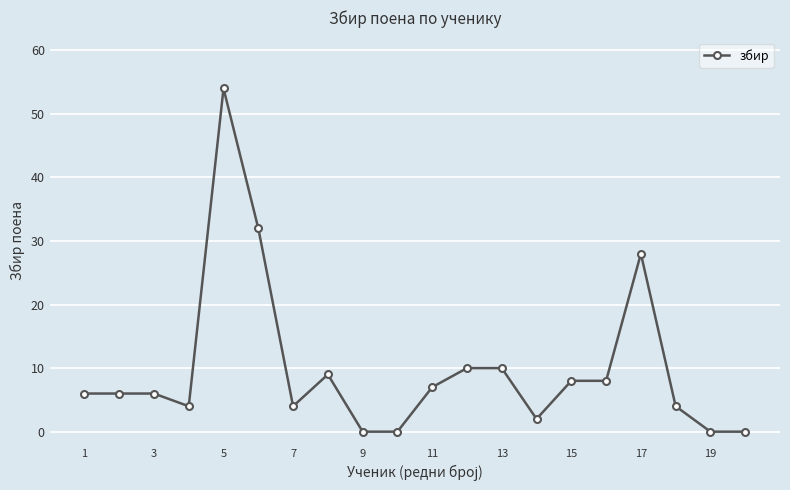

What is the greatest value displayed?

54